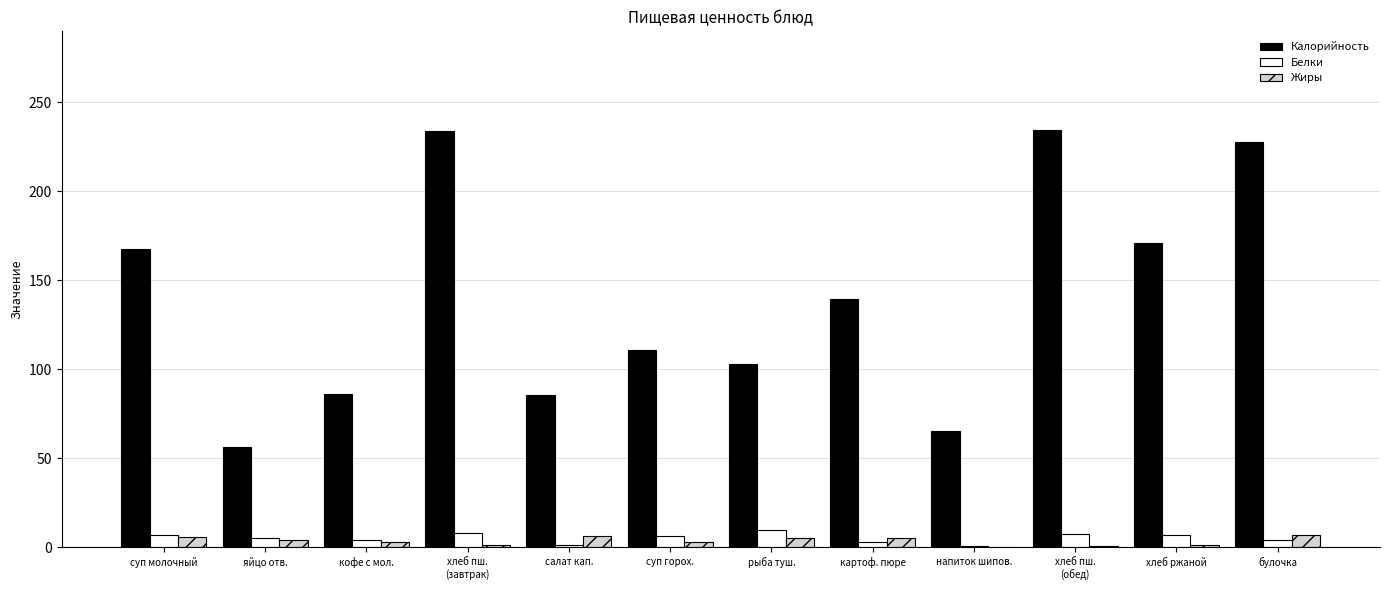

What are all the series names shown in the legend?

Калорийность, Белки, Жиры